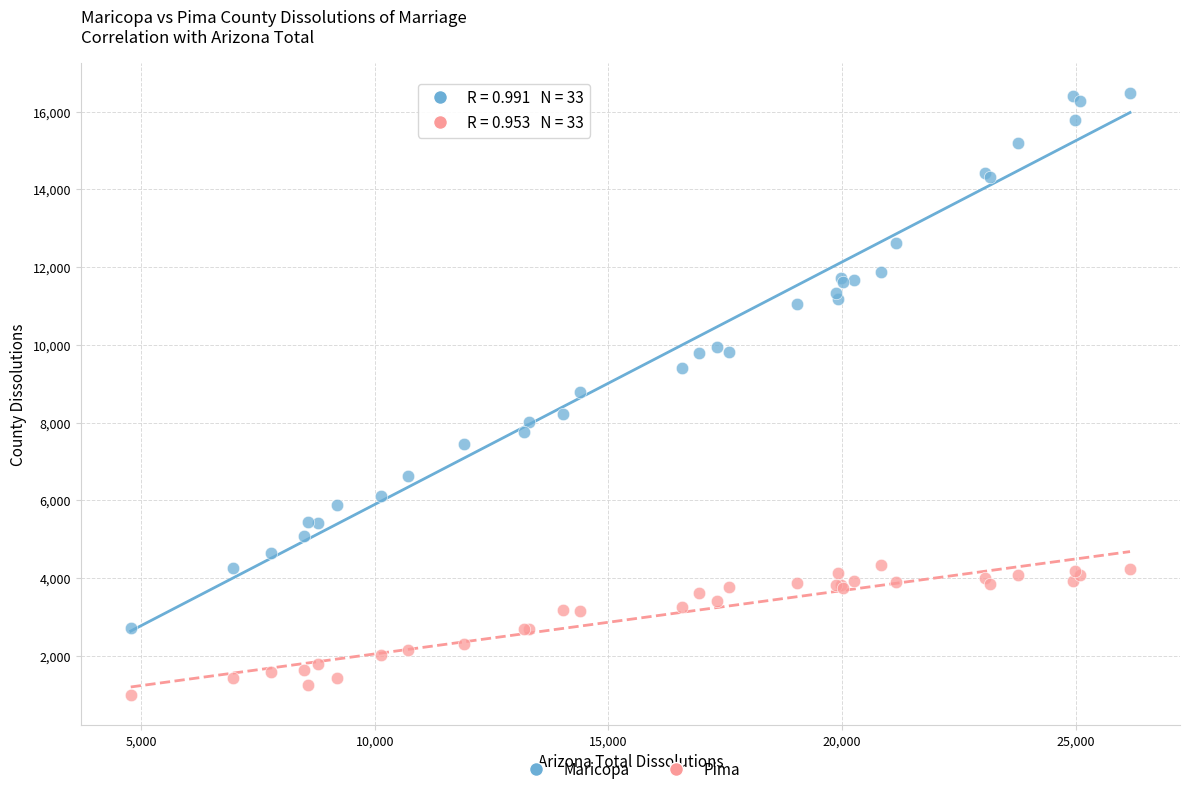

Which series reaches the maximum Y coordinate?

Maricopa